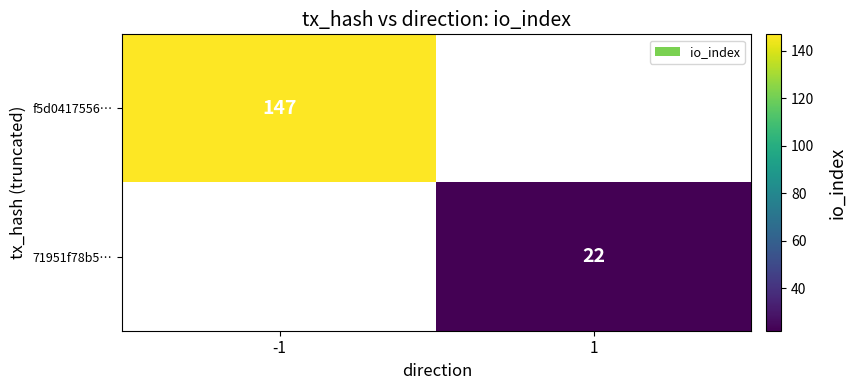

The value of f5d0417556… at -1 is 202. True or false?

False